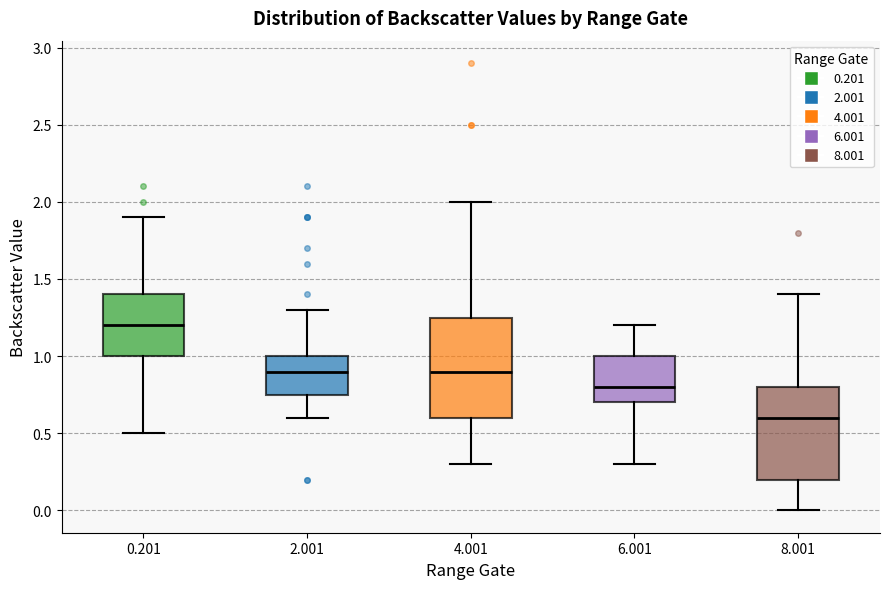

Reading left to right, transcribe this box plot: for each box, give where its median line is, the range the box spans, and where its two whiskers end, as read against the y-axis. The values are not printed on the chart, so give them approximately, as read against the axis.

0.201: median 1.20, box 1.00 to 1.40, whiskers 0.50 to 1.90
2.001: median 0.90, box 0.75 to 1.00, whiskers 0.60 to 1.30
4.001: median 0.90, box 0.60 to 1.25, whiskers 0.30 to 2.00
6.001: median 0.80, box 0.70 to 1.00, whiskers 0.30 to 1.20
8.001: median 0.60, box 0.20 to 0.80, whiskers 0.00 to 1.40